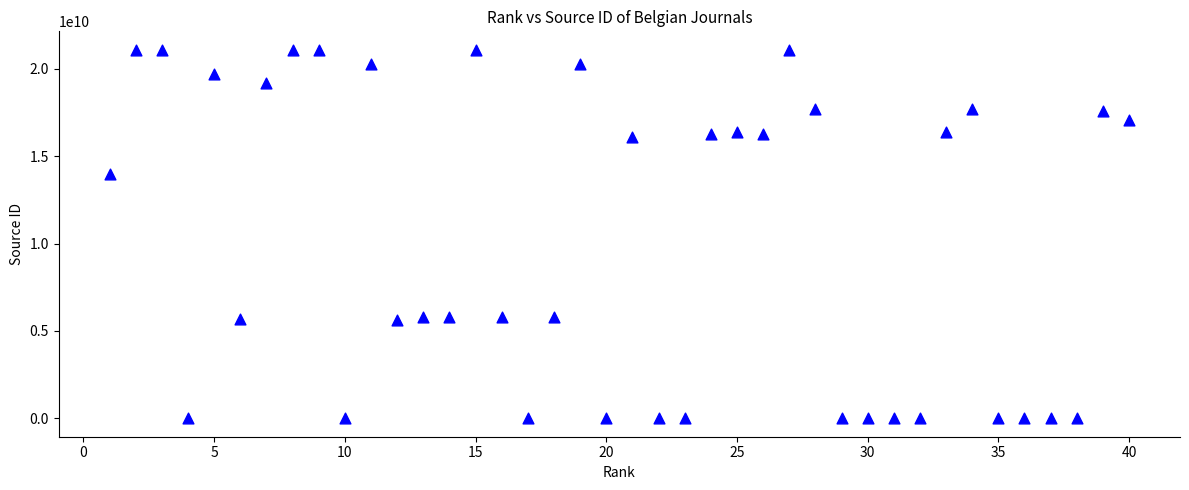

What Y value in the scatter plot is closest to 10550156715?

14000155881